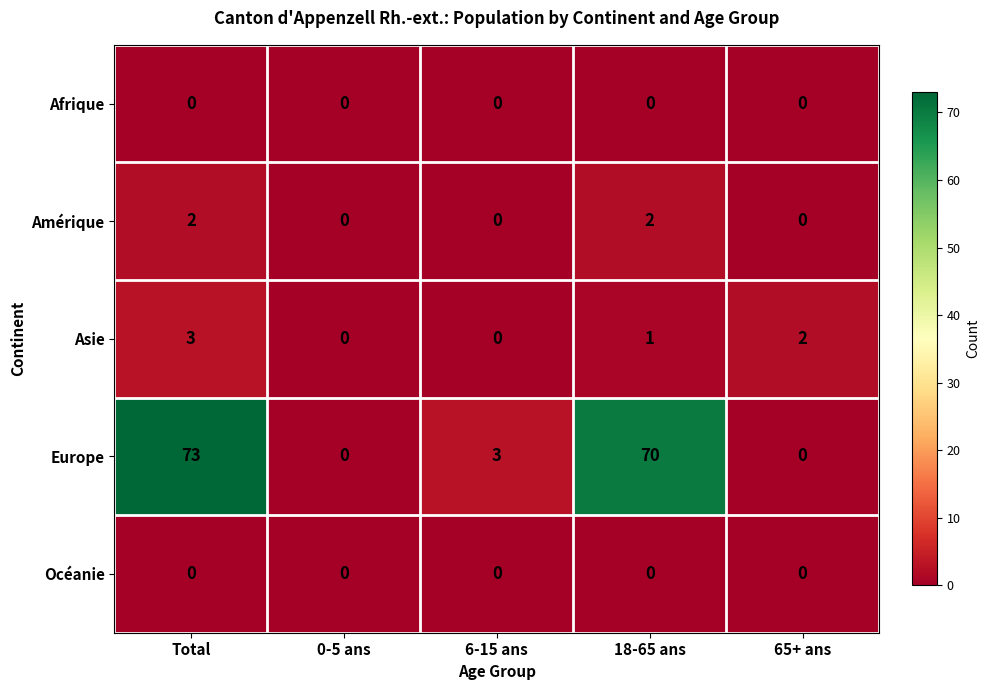

What is the spread (max minus min) of values at 6-15 ans?

3